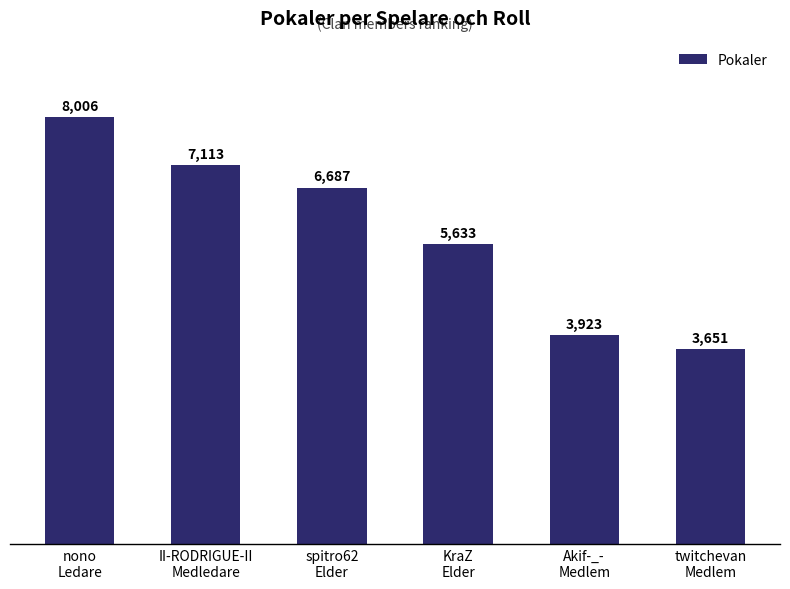

Reading left to right, list all the values displayed in this chart.

8006	7113	6687	5633	3923	3651